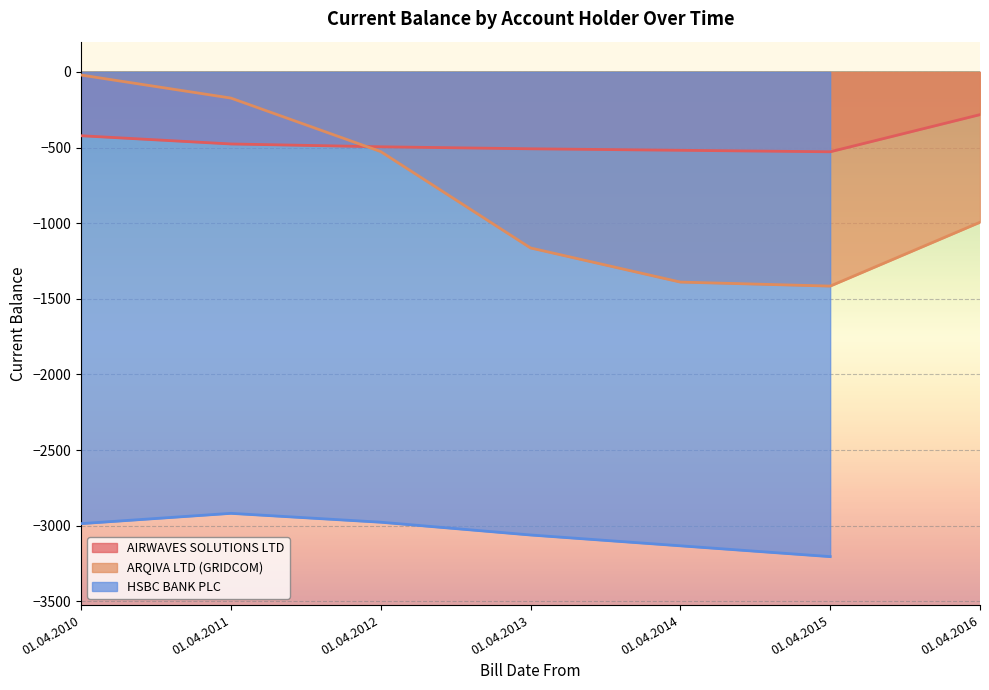

Where is the first local minimum for ARQIVA LTD (GRIDCOM)?

01.04.2015